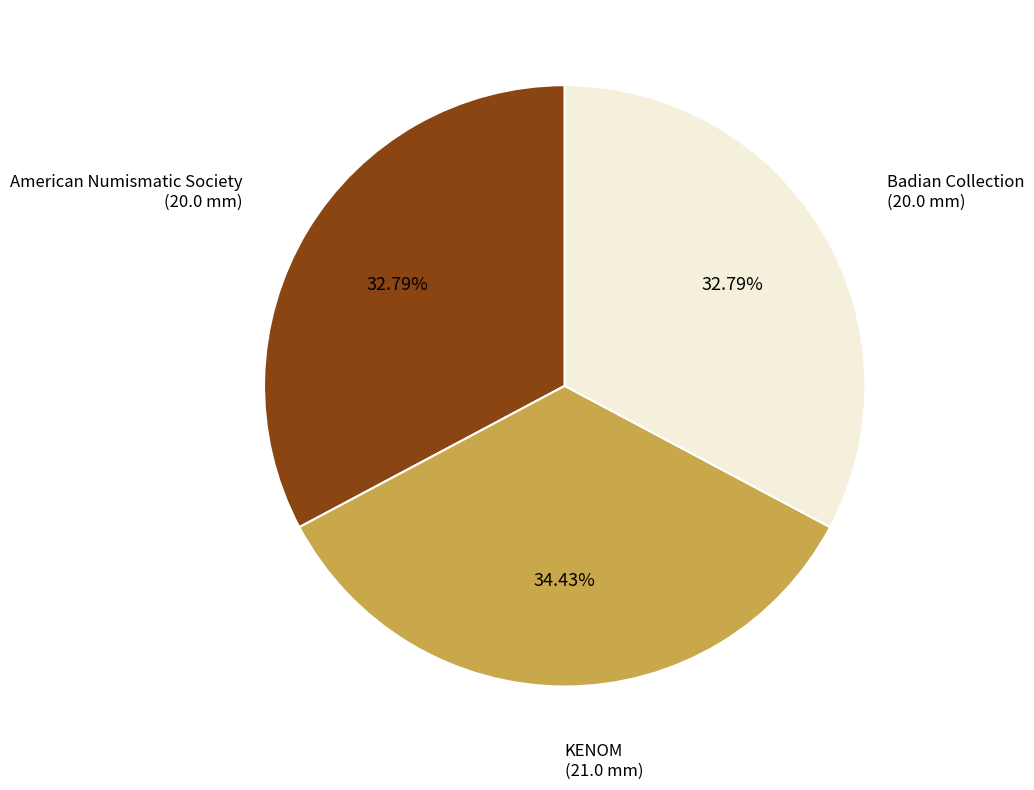

Count the number of slices in the pie.

3